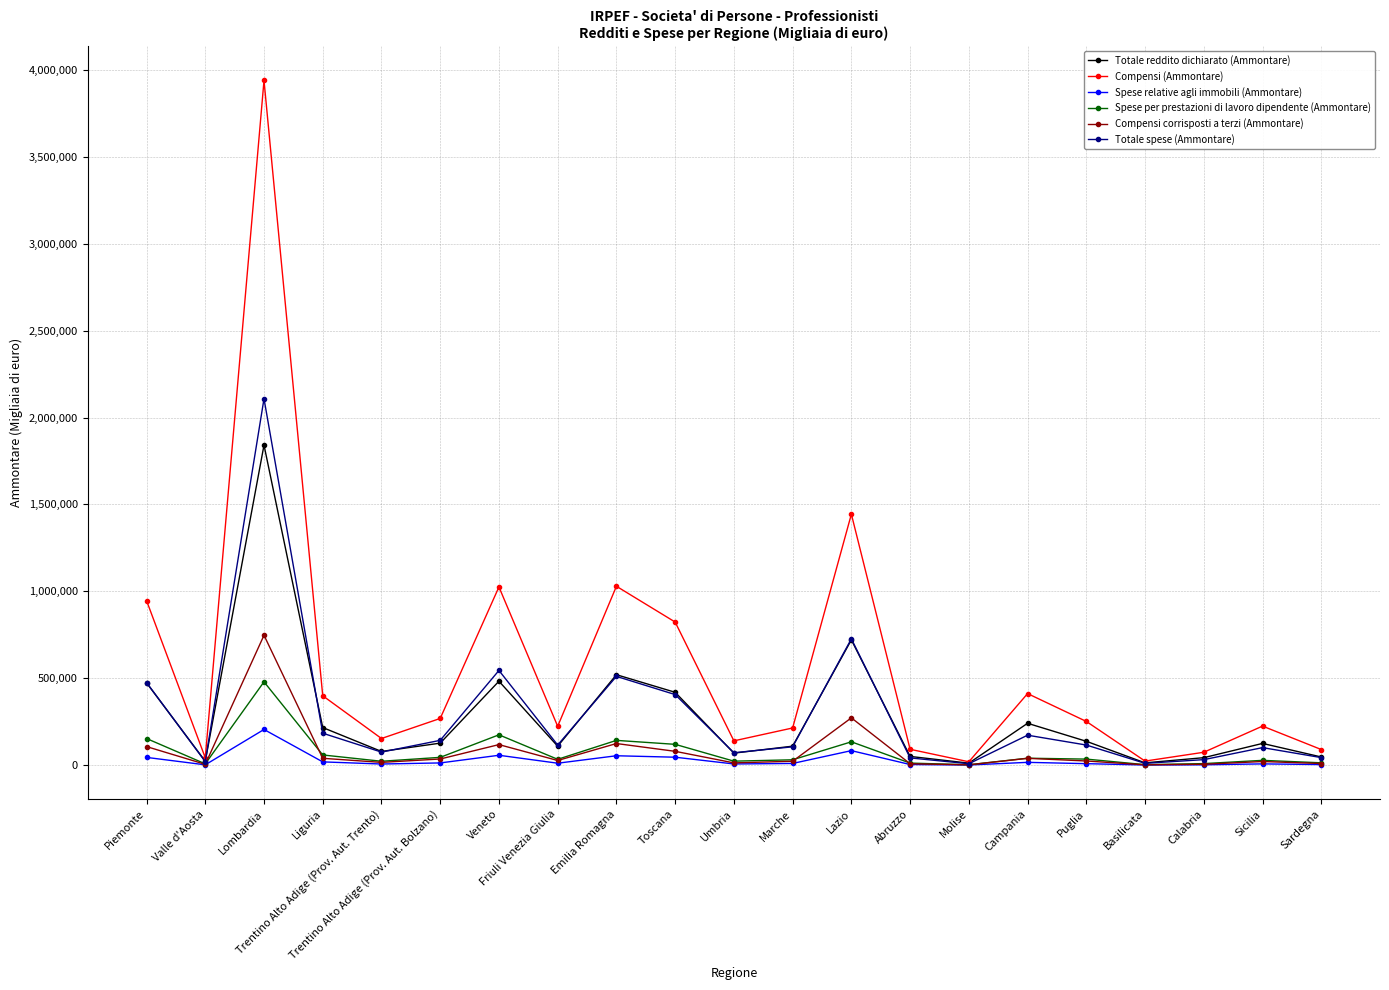

What is the average value of the Compensi corrisposti a terzi (Ammontare) series?

81538